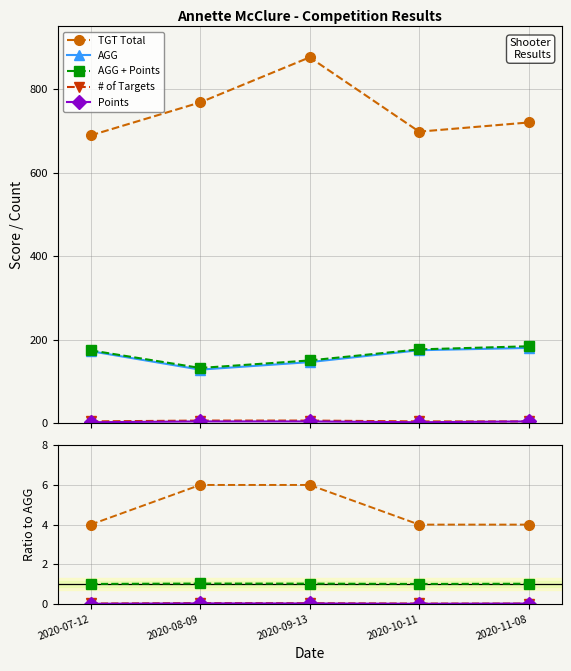

At how many categories does at least one series exceed 74?

5